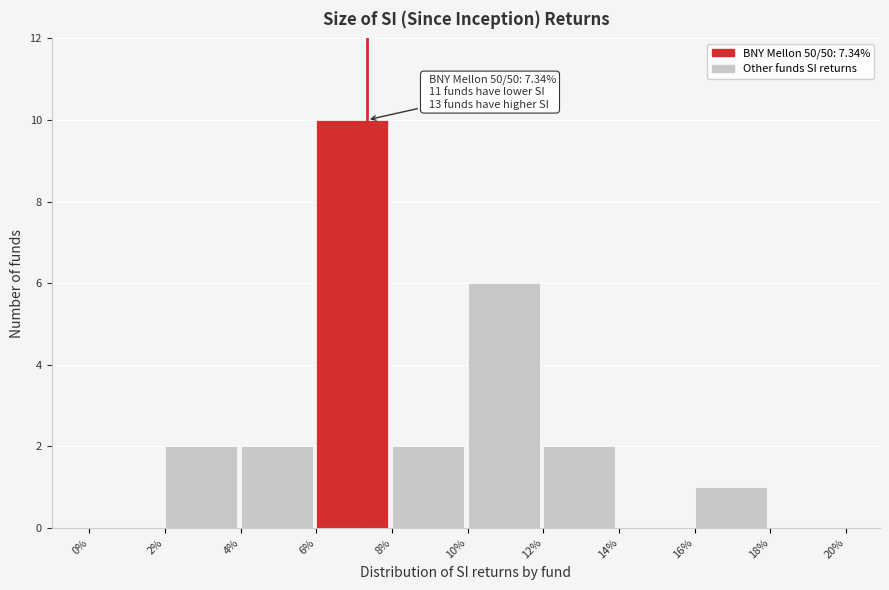

Over which range of the x-axis is the bar tallest?

6% to 8%